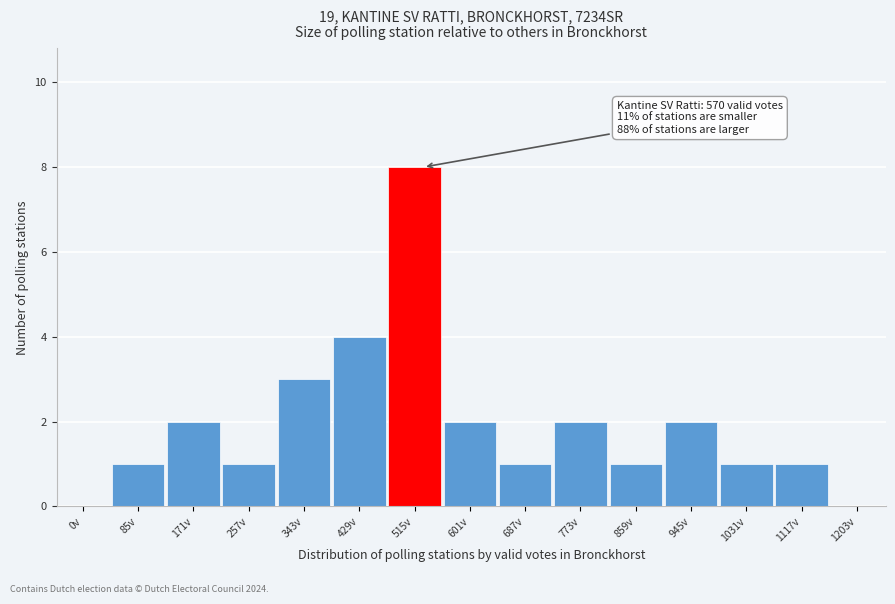

Reading left to right, list all the values displayed in this chart.

0v=0	85v=1	171v=2	257v=1	343v=3	429v=4	515v=8	601v=2	687v=1	773v=2	859v=1	945v=2	1031v=1	1117v=1	1203v=0